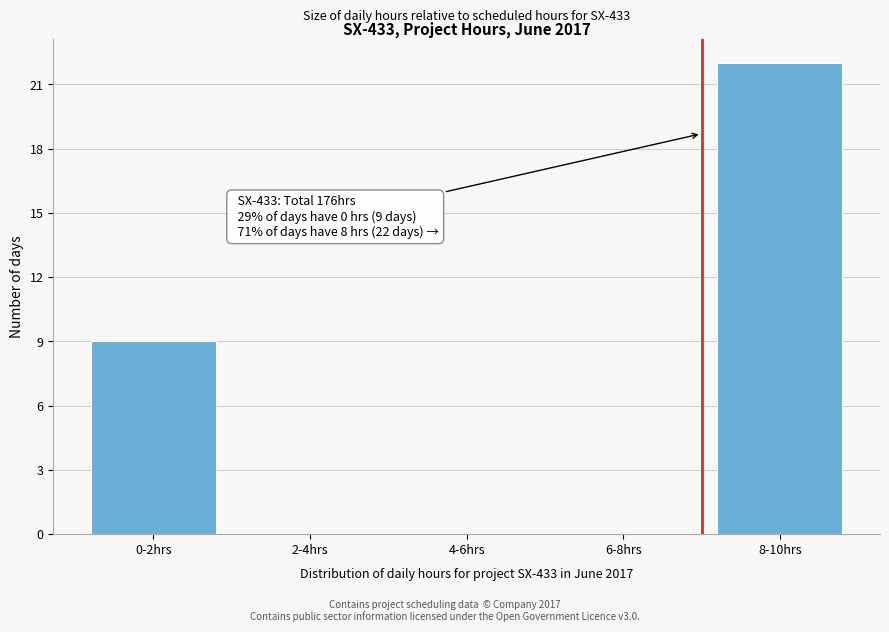

Reading left to right, what are all the values shown in this chart?

0-2hrs=9	2-4hrs=0	4-6hrs=0	6-8hrs=0	8-10hrs=22